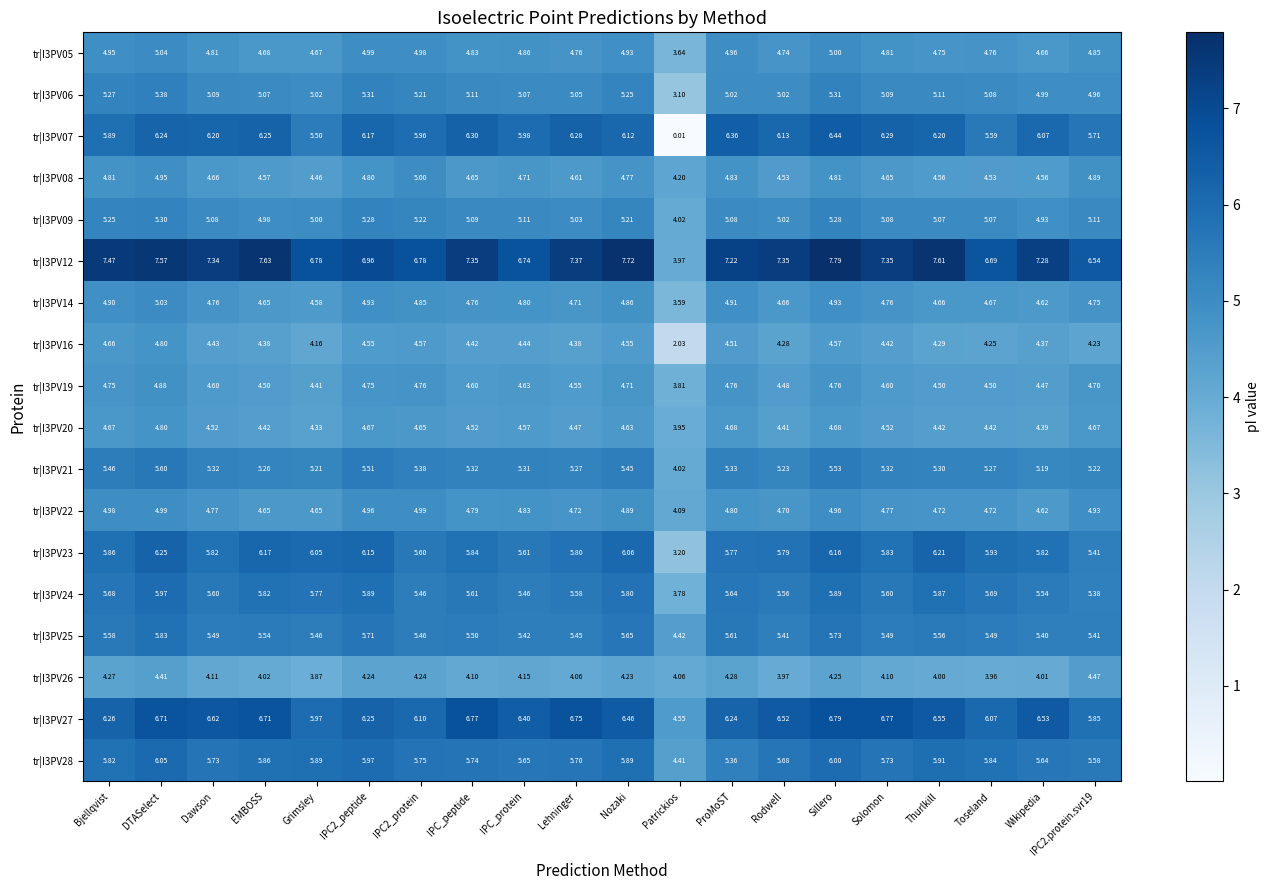

Which category has the lowest value in the tr|I3PV26 series?

Grimsley